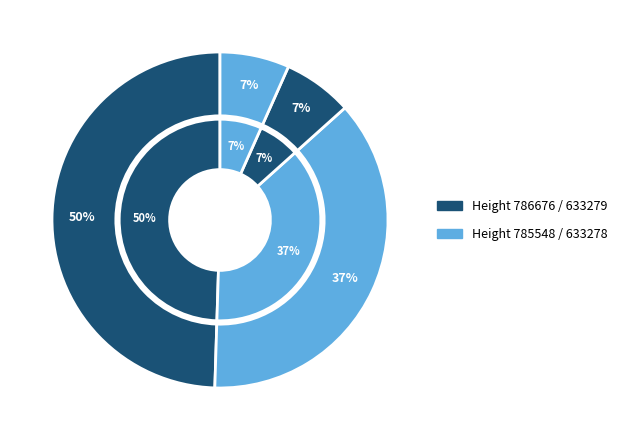

What percentage is the 786676 slice, to the nearest percent?

50%